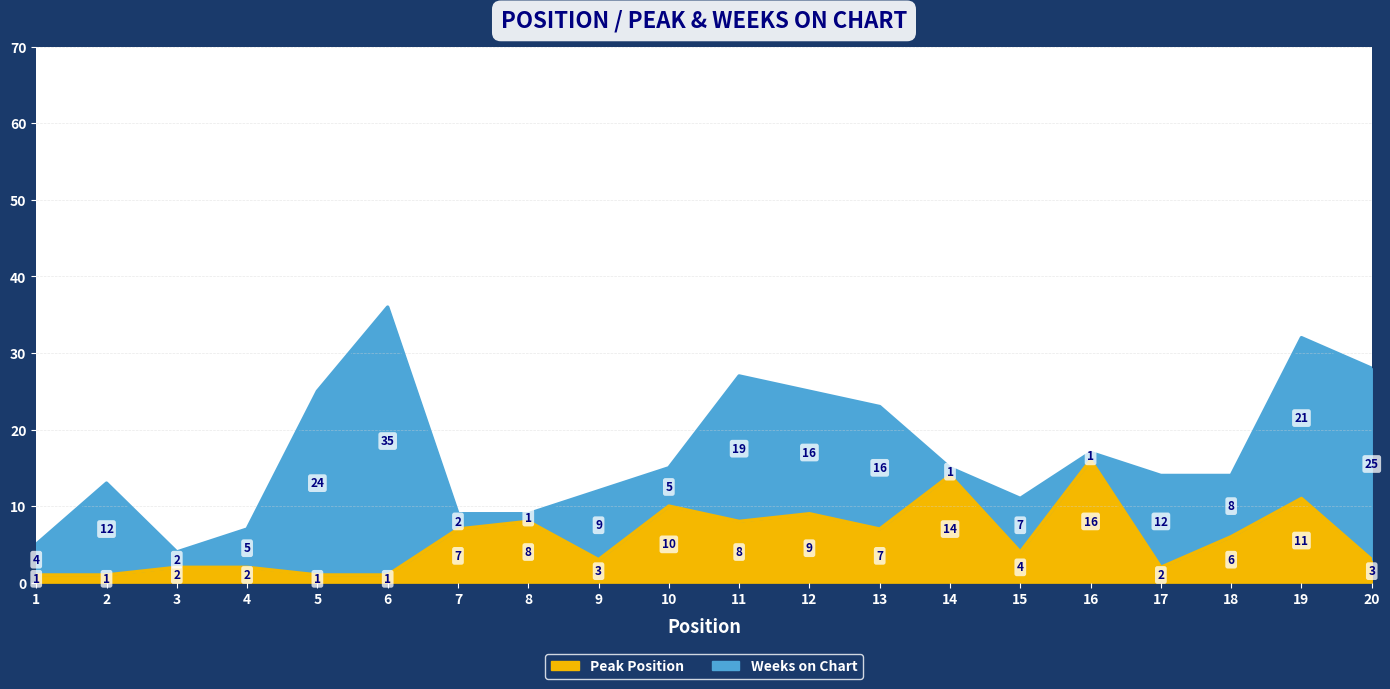

How many data points does each series have?

20